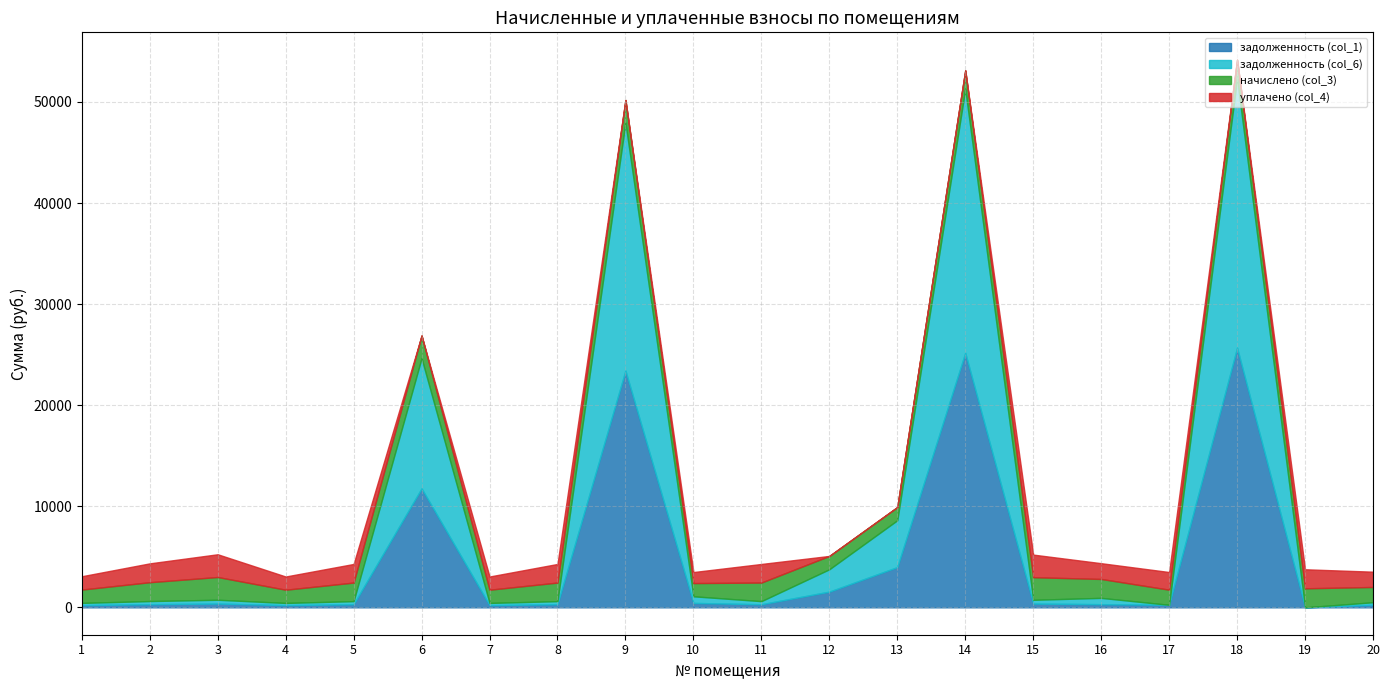

What is the maximum value shown in the chart?

26622.1